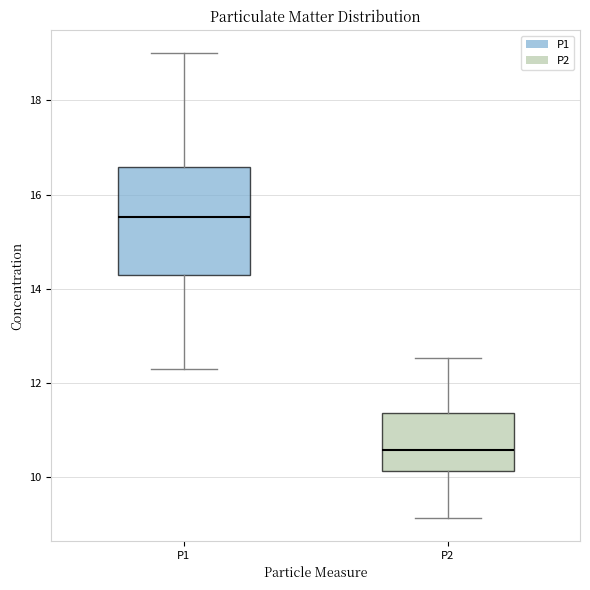

Reading left to right, transcribe this box plot: for each box, give where its median line is, the range the box spans, and where its two whiskers end, as read against the y-axis. The values are not printed on the chart, so give them approximately, as read against the axis.

P1: median 15.6, box 14.2 to 16.6, whiskers 12.4 to 19.0
P2: median 10.6, box 10.2 to 11.4, whiskers 9.2 to 12.6